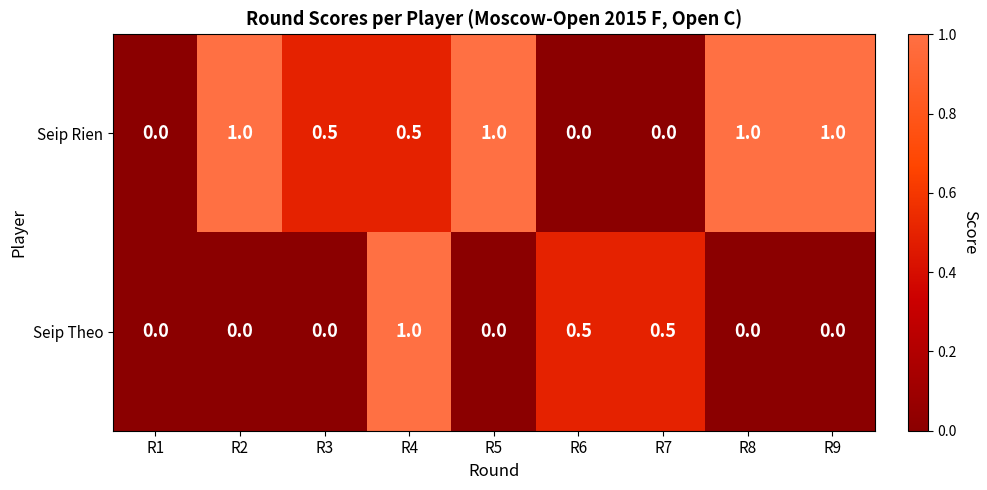

Rank the series at R4 from lowest to highest value.

Seip Rien, Seip Theo